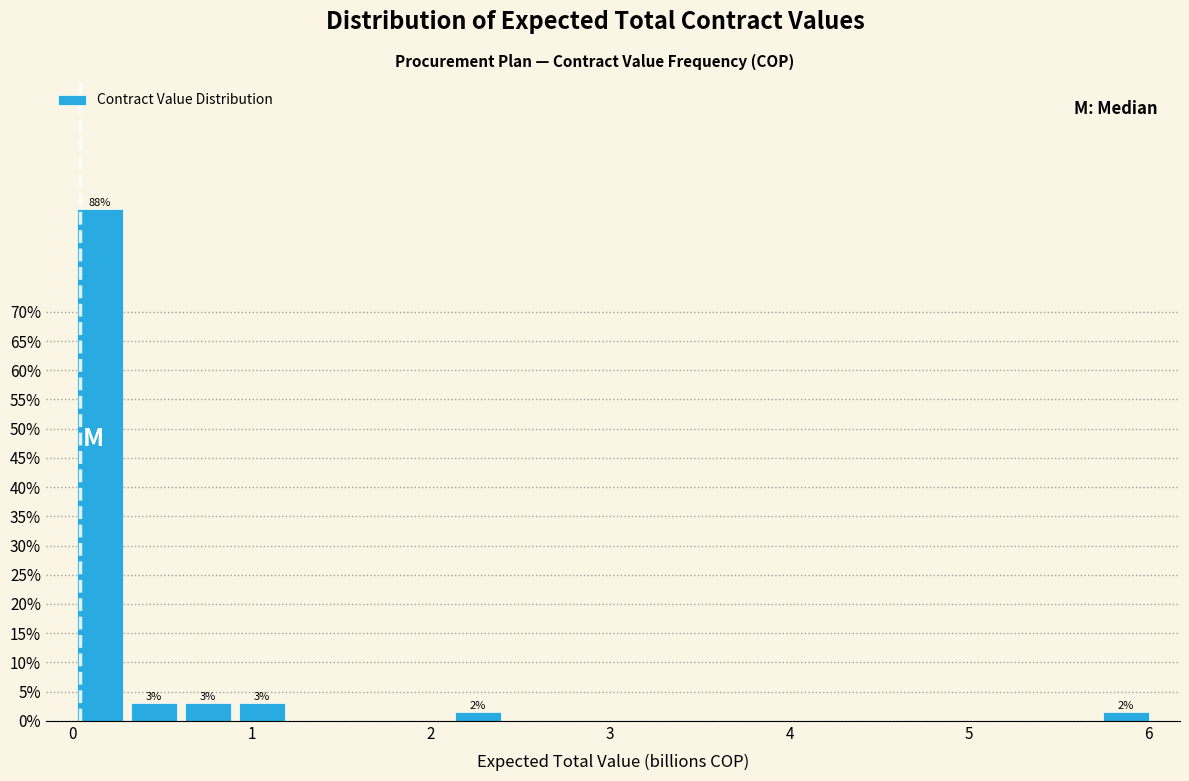

Around what value on the x-axis is the tallest bar? Give the approximate position of its centre, as read against the axis.

0.2